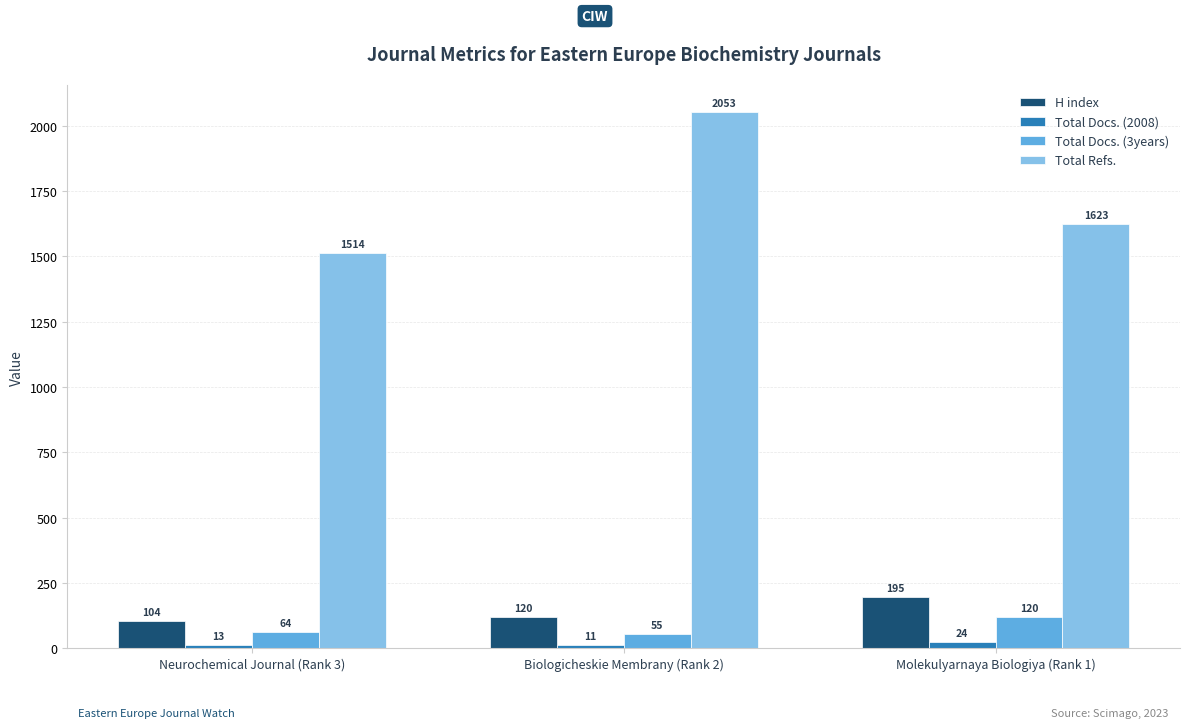

Is the value of Total Refs. at Molekulyarnaya Biologiya (Rank 1) greater than the value of Total Docs. (2008) at Biologicheskie Membrany (Rank 2)?

Yes